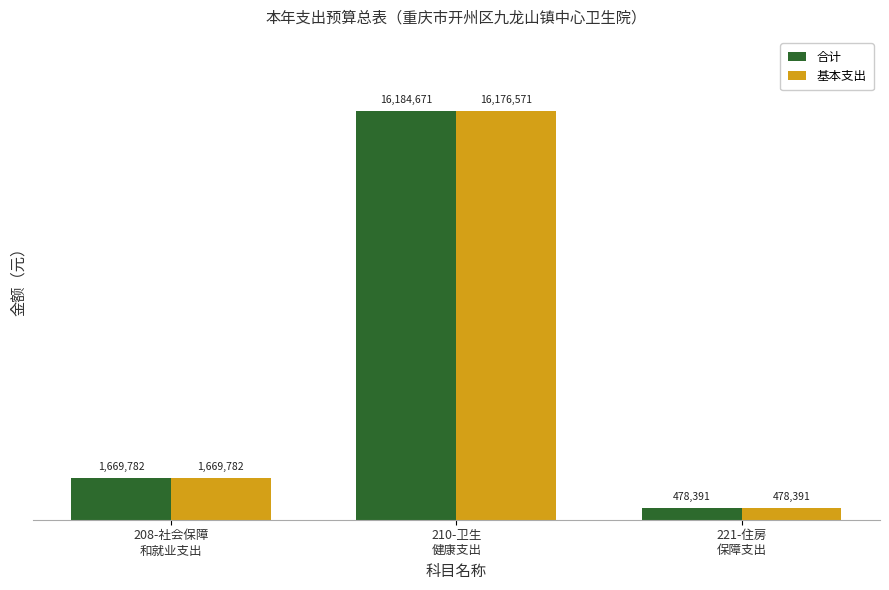

At how many categories does at least one series exceed 11306571?

1